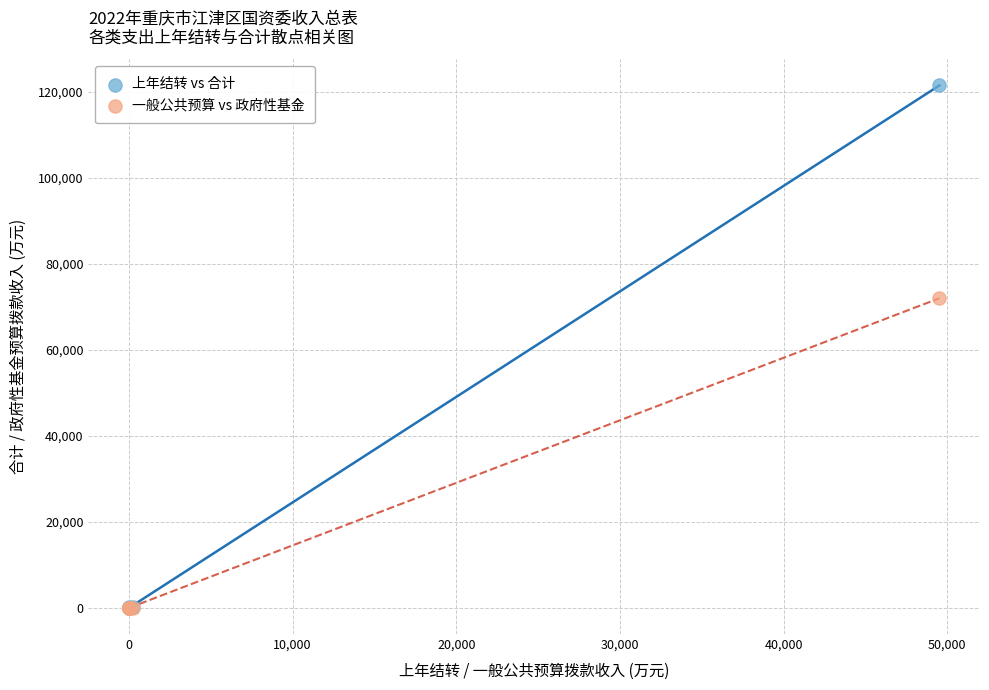

Across all series, what Y value is closest to 60765?

72000.0